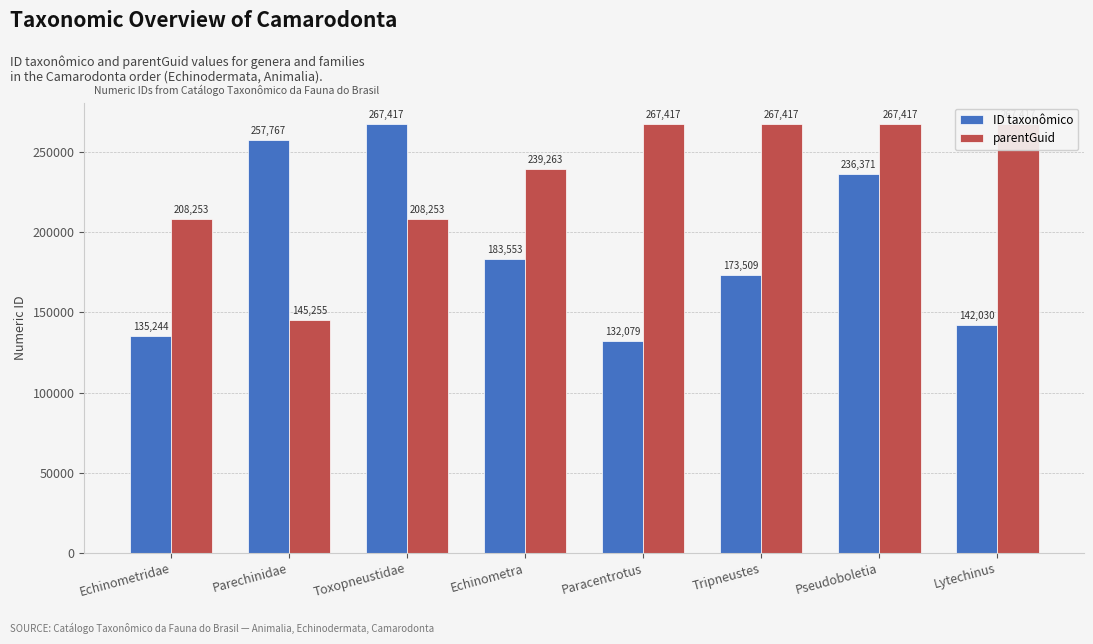

How many bars are there in total?

16